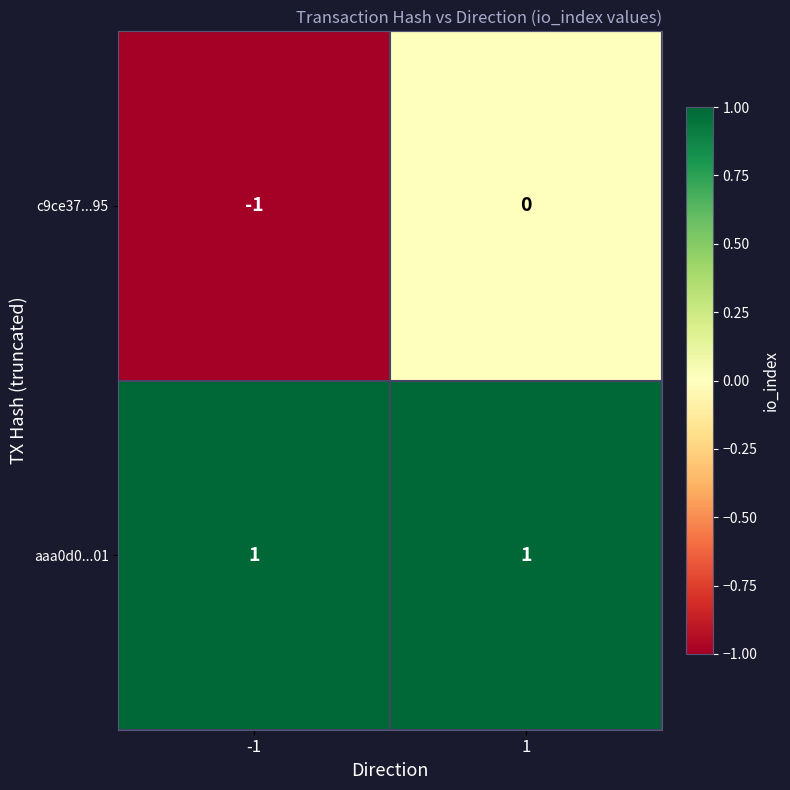

How many data points does each series have?

2